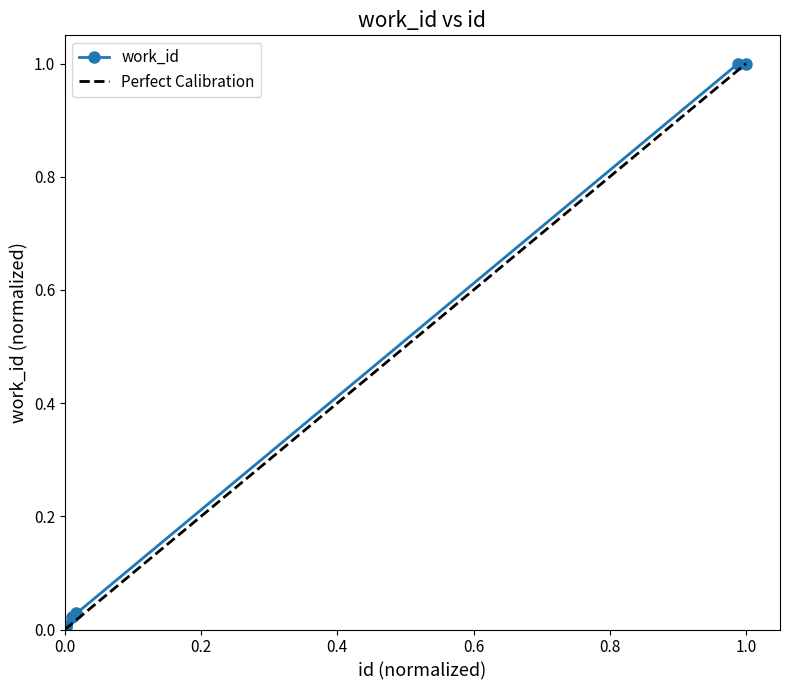

The value at 11027 is 1.0. True or false?

True